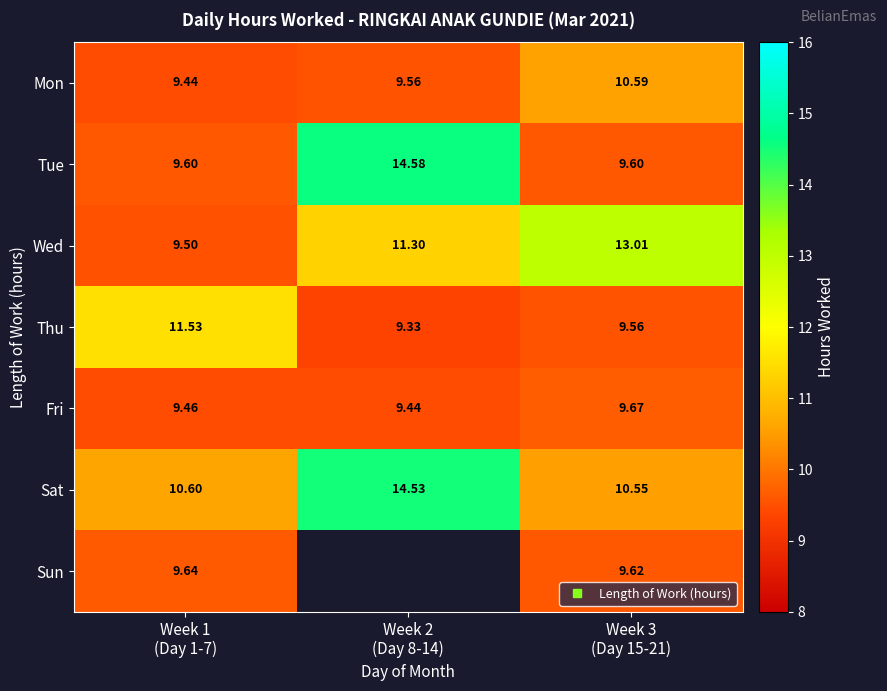

What is the lowest value of the Tue series?

9.6